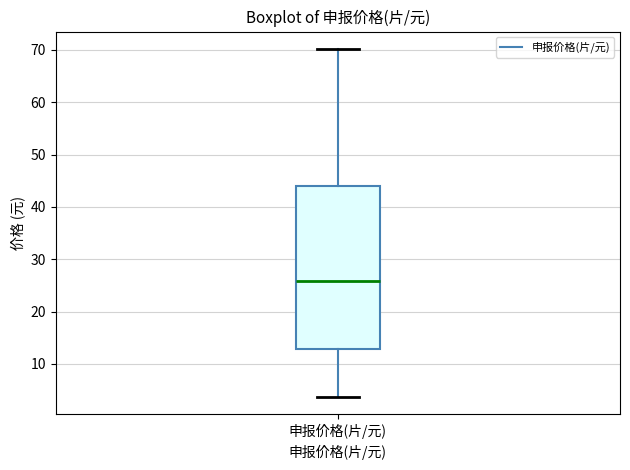

Transcribe this box plot: give where the median line is, the range the box spans, and where the two whiskers end, as read against the y-axis. The values are not printed on the chart, so give them approximately, as read against the axis.

median 26, box 13 to 44, whiskers 4 to 70